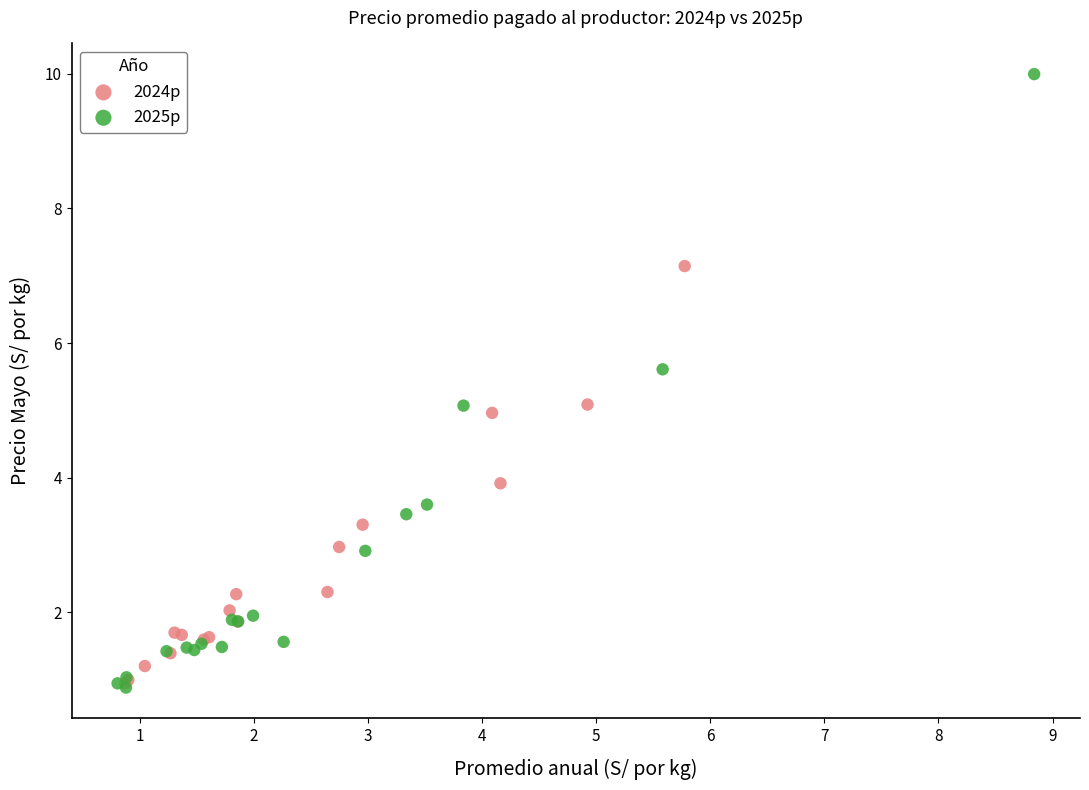

Which series has the largest Y range (max minus min)?

2025p